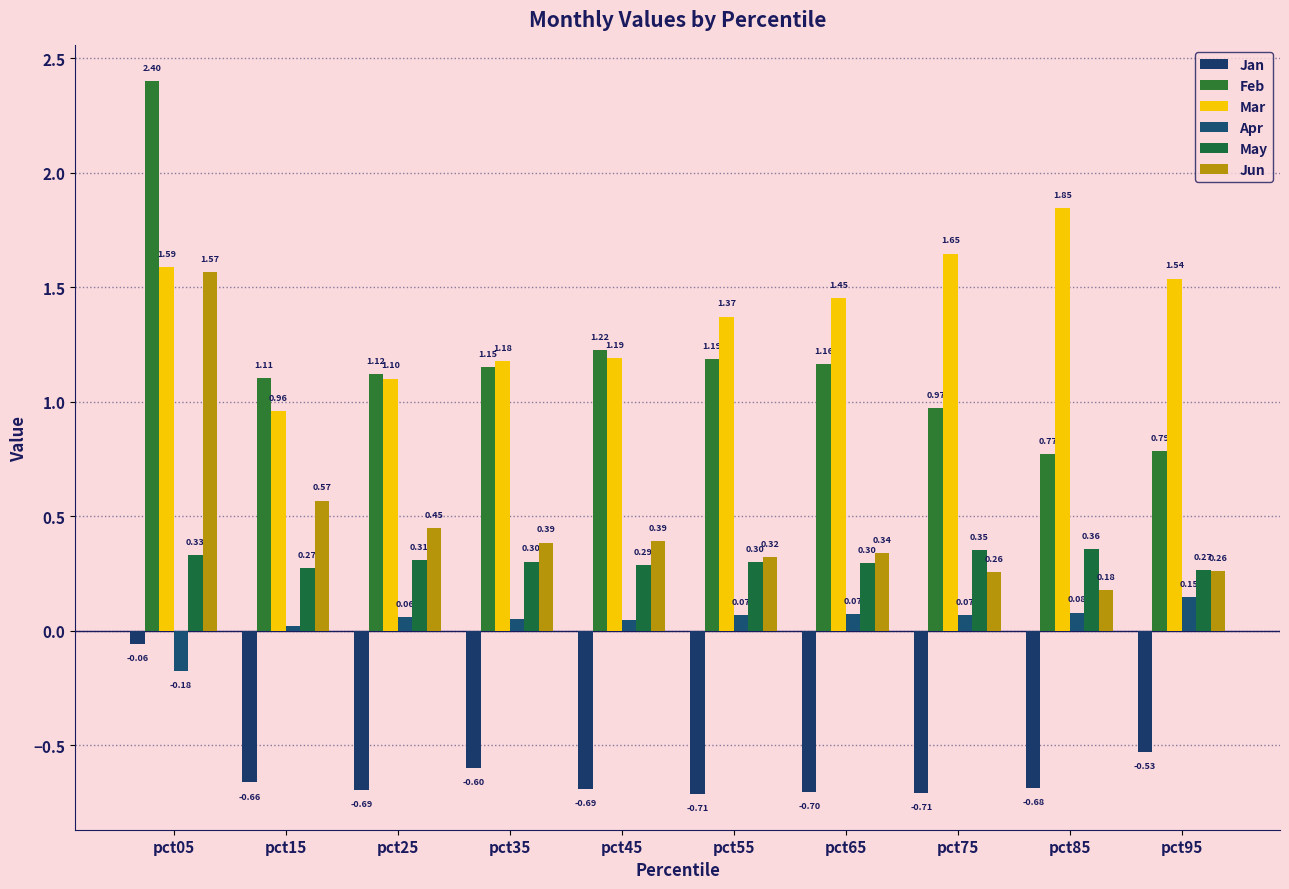

List the series in order of their peak value, highest first.

Feb, Mar, Jun, May, Apr, Jan